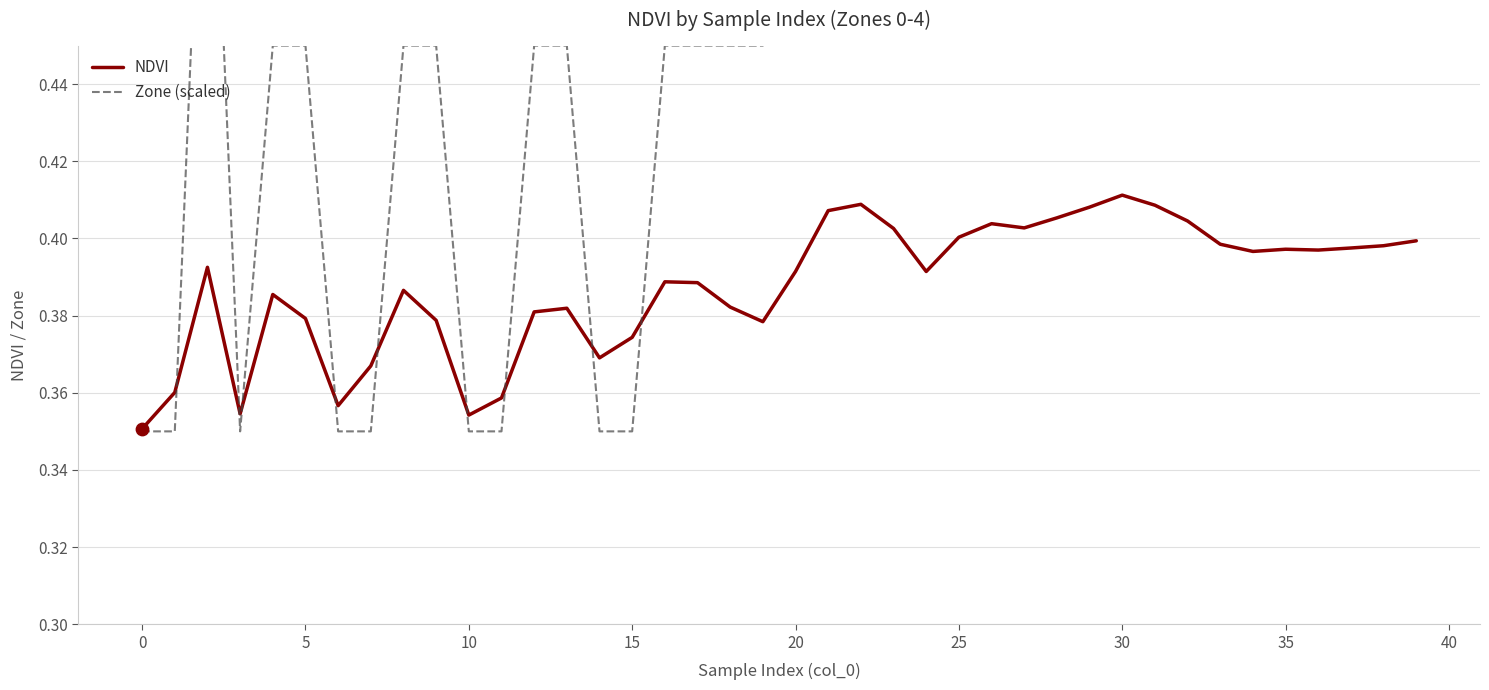

Which series has the largest total across all categories?

Zone (scaled)